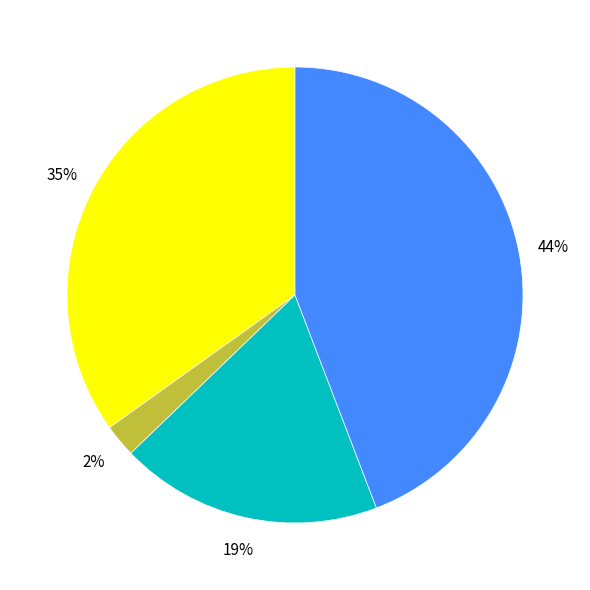

To the nearest percent, what is the difference between the largest and smallest slice percentages?

42%